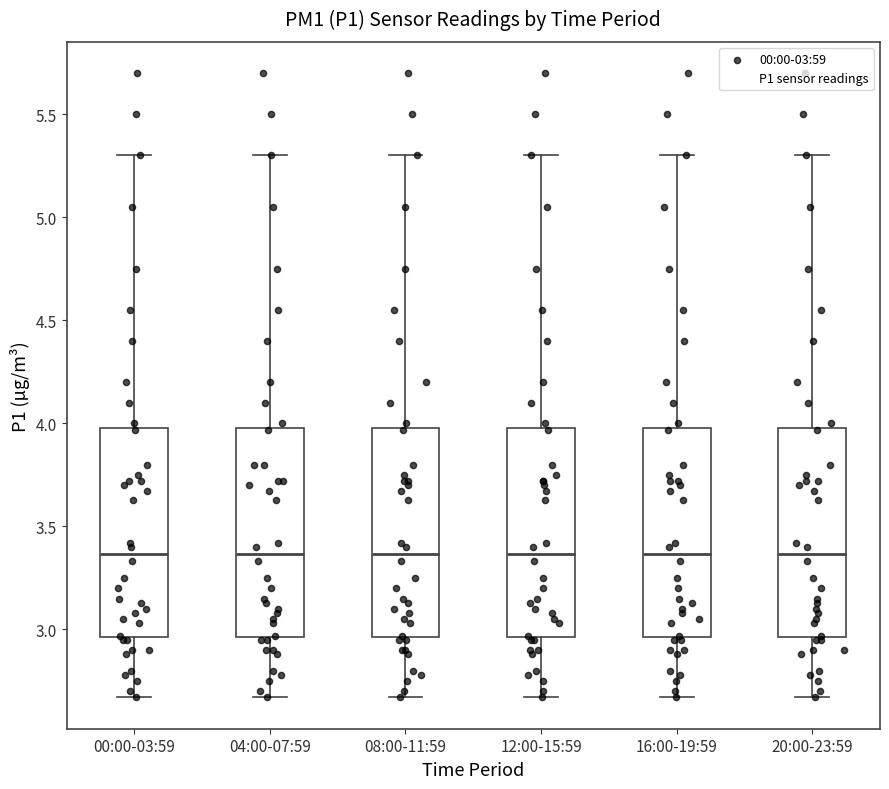

Where is the lower edge of the box for 12:00-15:59 on the y-axis? The values are not printed on the chart, so give them approximately, as read against the axis.

2.95